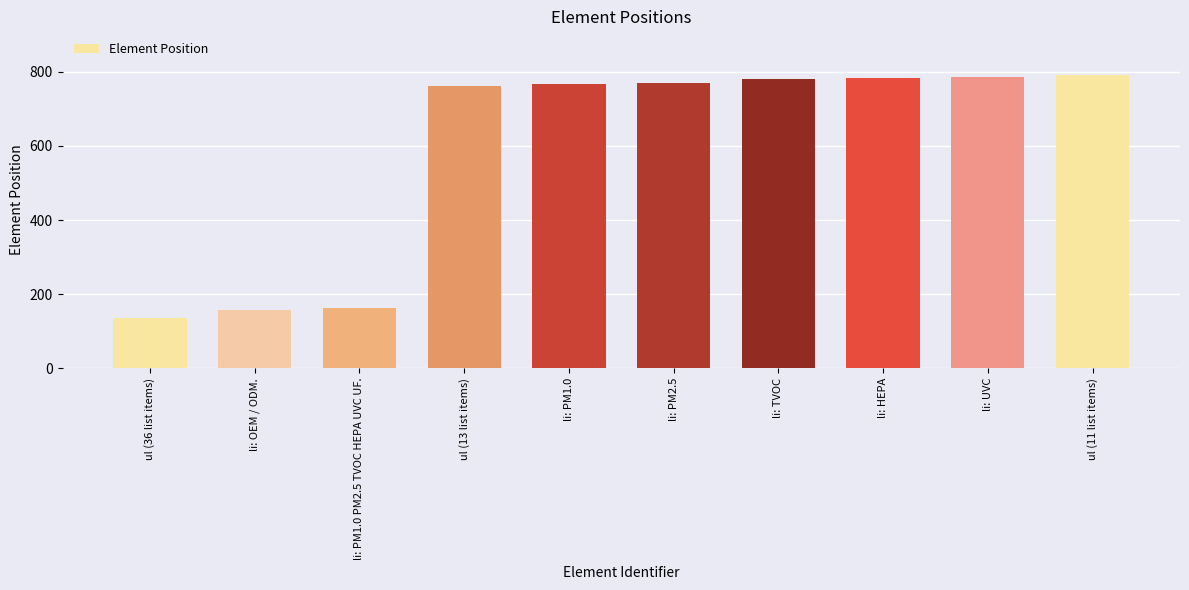

What is the value of the 8th bar from the left?

783